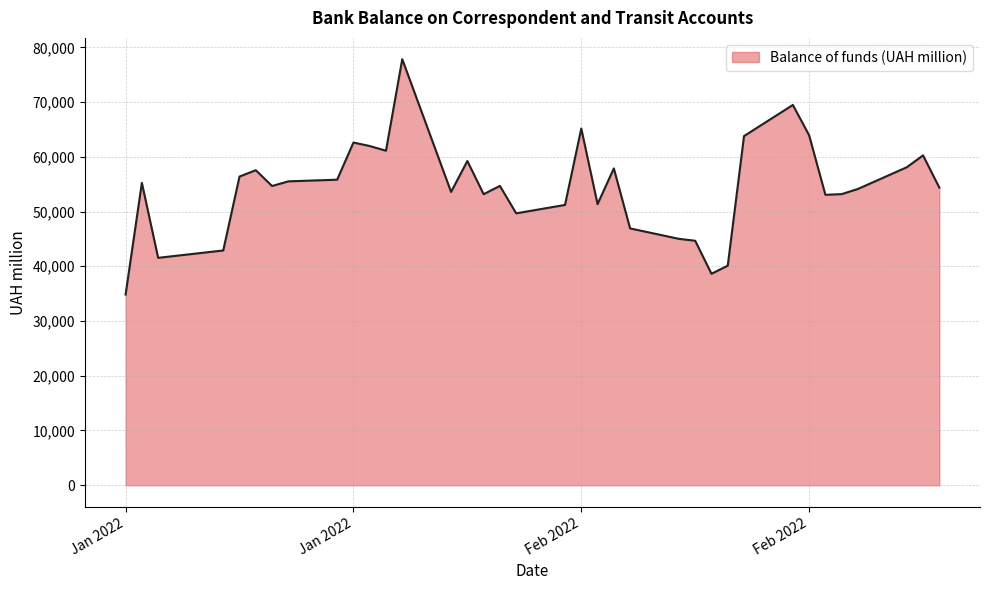

What is the greatest value displayed?

77829.7